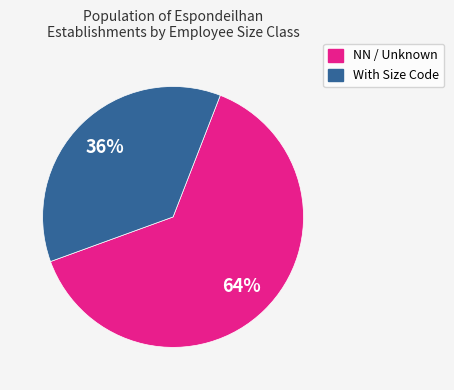

Is there a majority slice in this chart?

Yes